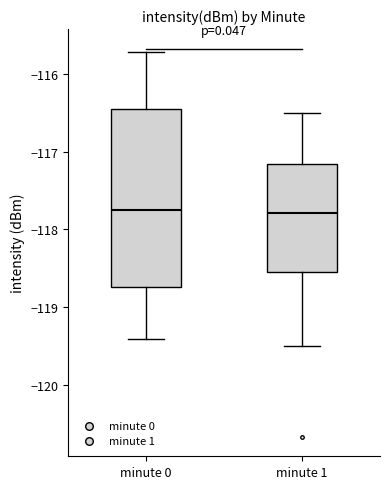

Reading left to right, transcribe this box plot: for each box, give where its median line is, the range the box spans, and where its two whiskers end, as read against the y-axis. The values are not printed on the chart, so give them approximately, as read against the axis.

minute 0: median -117.7, box -118.7 to -116.5, whiskers -119.4 to -115.7
minute 1: median -117.8, box -118.5 to -117.2, whiskers -119.5 to -116.5